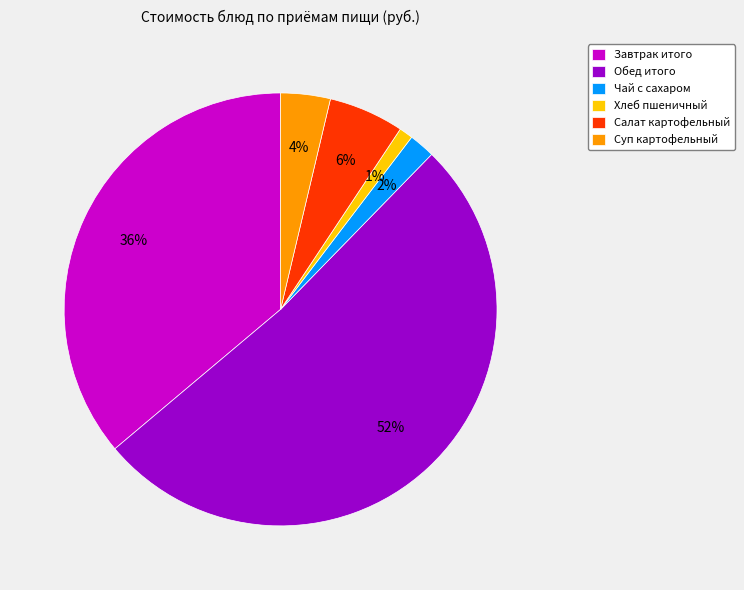

What percentage is the Салат картофельный slice, to the nearest percent?

6%